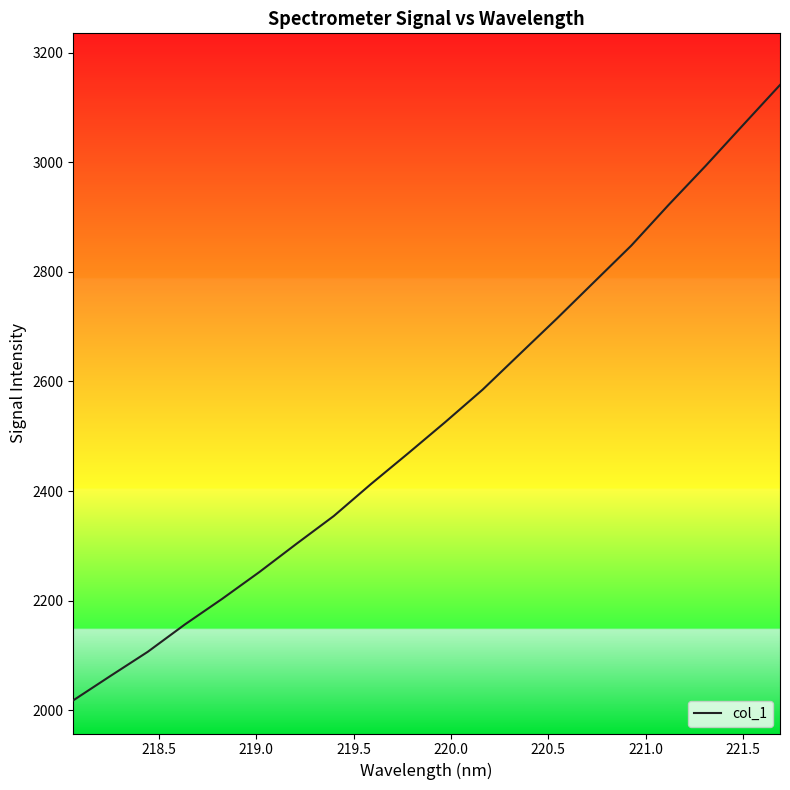

What is the smallest value displayed?

2017.8